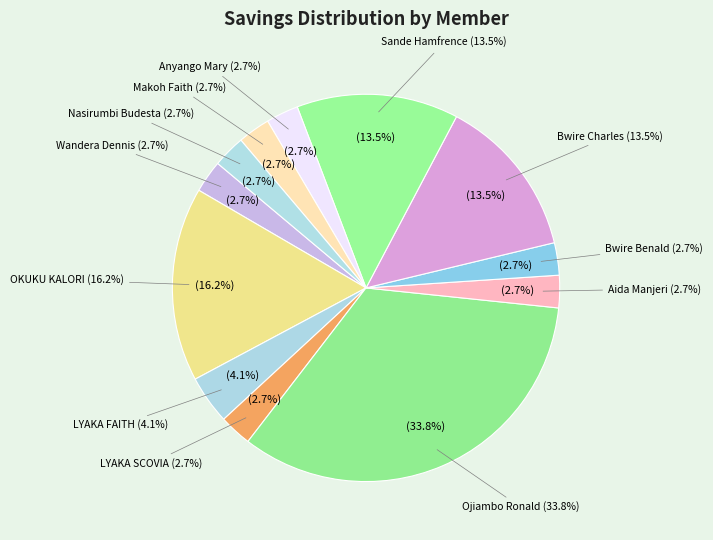

Which category has the smallest portion of the pie?

Wandera Dennis